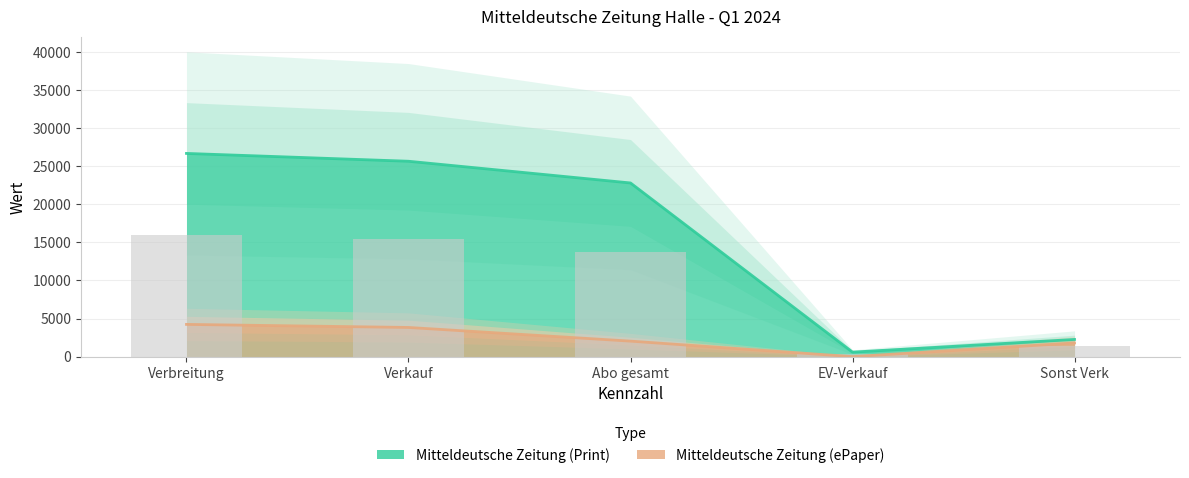

What is the total value across all series at Sonst Verk?

4053